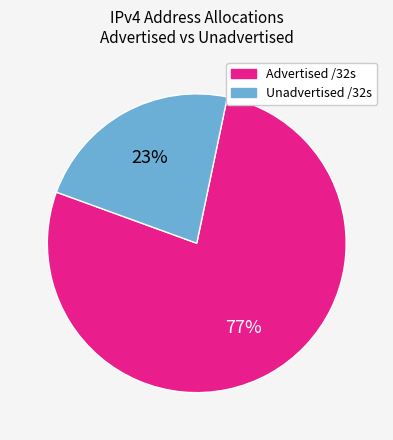

Is there any slice that represents more than half of the pie?

Yes